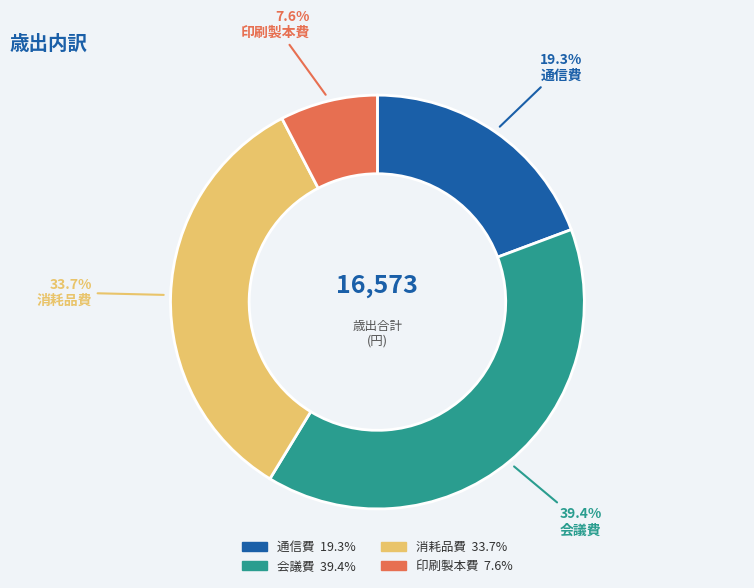

What is the ratio of the value at 印刷製本費 to the value at 通信費?

0.4